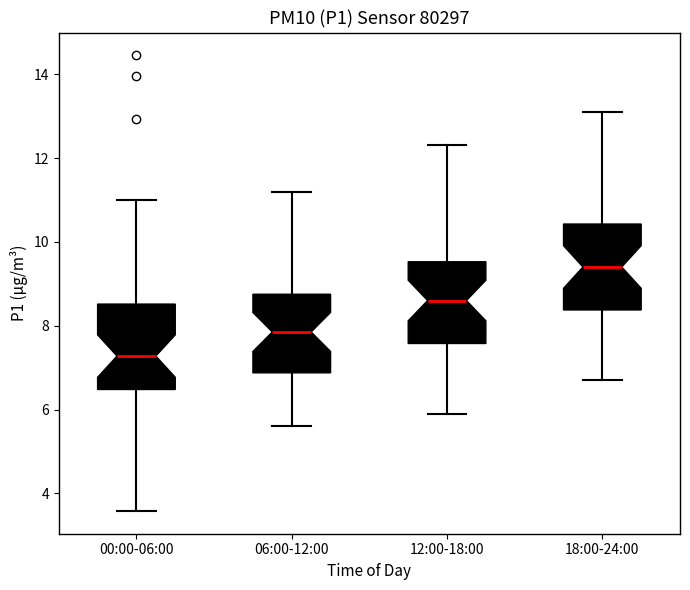

Which box has the highest median line?

18:00-24:00